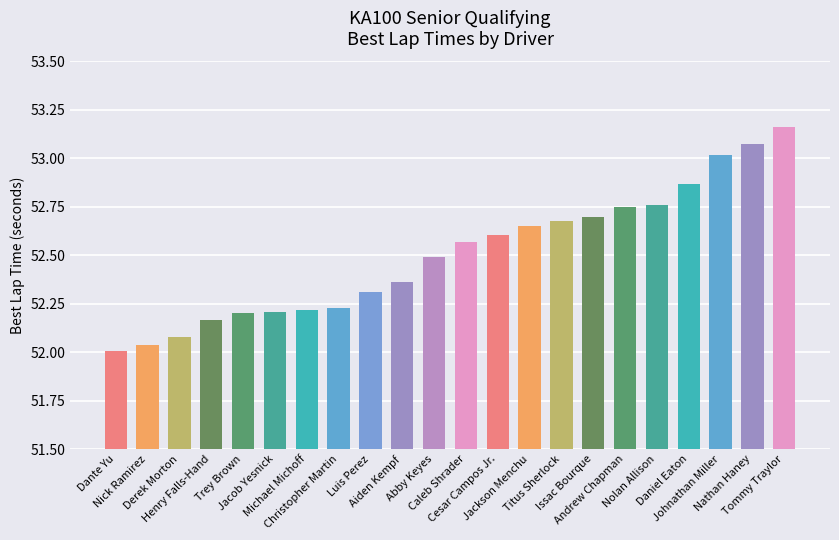

What is the ratio of the value at Jackson Menchu to the value at Nolan Allison?

1.0